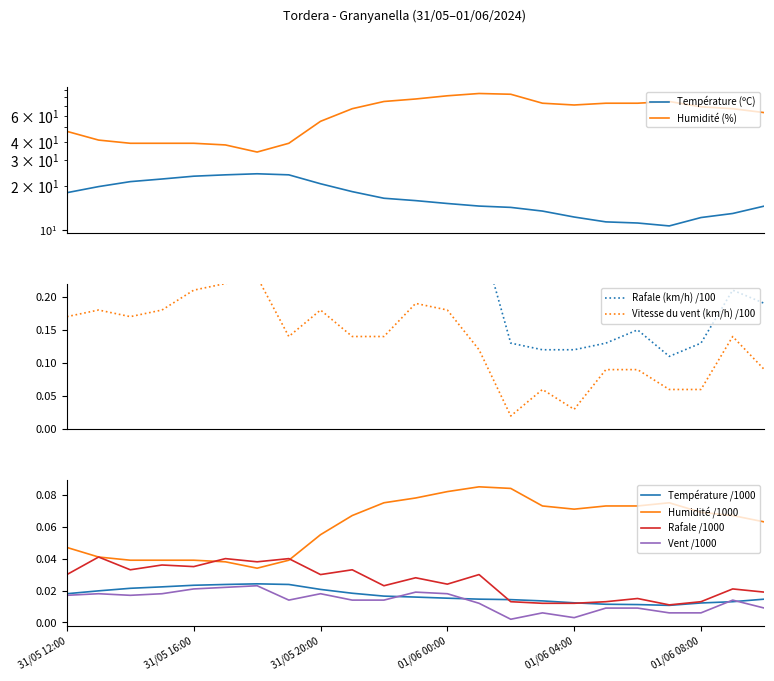

Reading right to left, extract all data points from this chart.

Température (ºC): 14.6	13.0	12.2	10.7	11.2	11.4	12.3	13.5	14.3	14.6	15.2	15.9	16.5	18.3	20.7	23.8	24.2	23.8	23.3	22.3	21.4	19.8	18.0
Vitesse du vent (km/h): 0.1	0.1	0.1	0.1	0.1	0.1	0.0	0.1	0.0	0.1	0.2	0.2	0.1	0.1	0.2	0.1	0.2	0.2	0.2	0.2	0.2	0.2	0.2
Rafale (km/h): 0.2	0.2	0.1	0.1	0.1	0.1	0.1	0.1	0.1	0.3	0.2	0.3	0.2	0.3	0.3	0.4	0.4	0.4	0.3	0.4	0.3	0.4	0.3
Humidité (%): 63.0	67.0	69.0	75.0	73.0	73.0	71.0	73.0	84.0	85.0	82.0	78.0	75.0	67.0	55.0	39.0	34.0	38.0	39.0	39.0	39.0	41.0	47.0